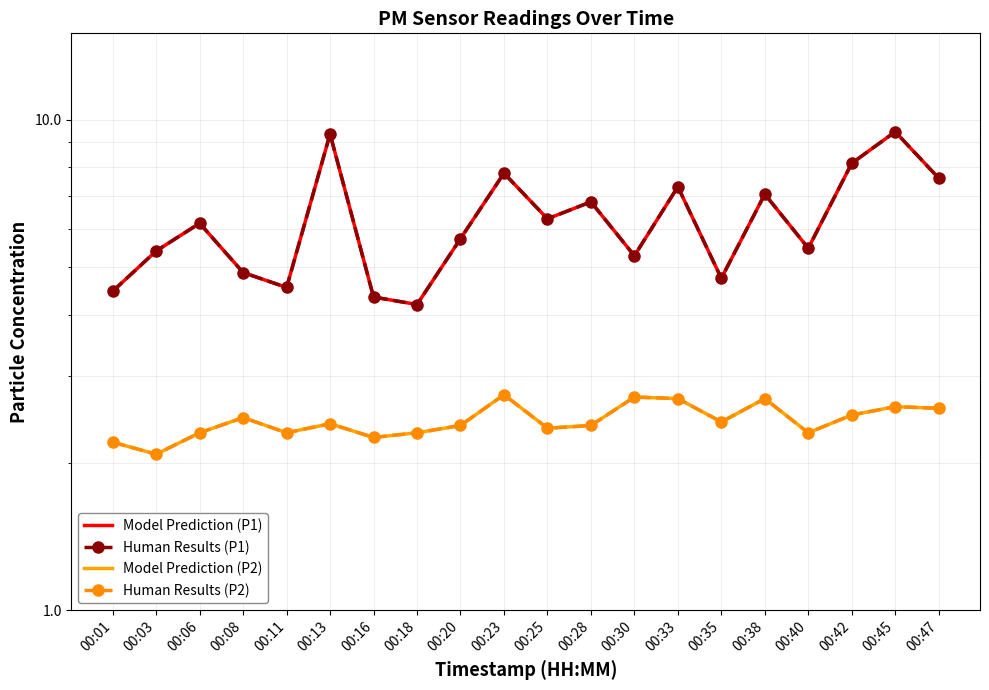

True or false: P1 (Human Results) has a value of 4.8 at 00:35.

True